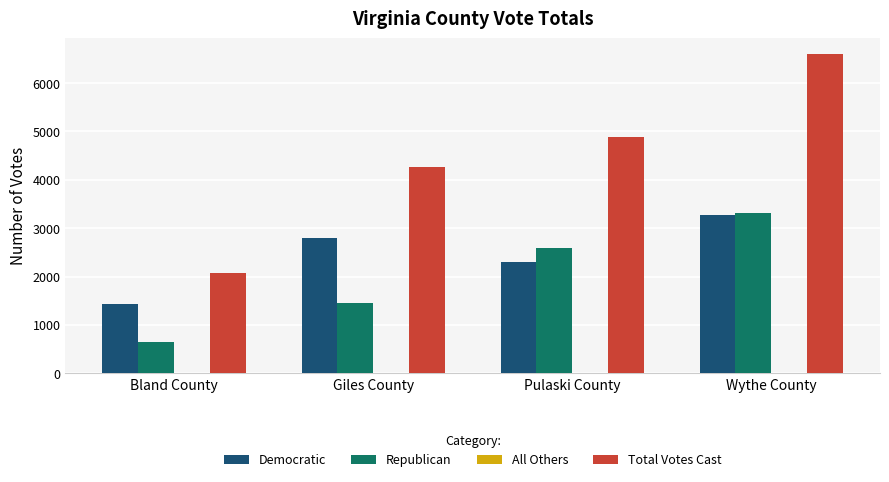

Reading left to right, list all the values displayed in this chart.

Democratic: 1435	2800	2301	3278
Republican: 648	1459	2586	3315
Total Votes Cast: 2083	4259	4887	6593